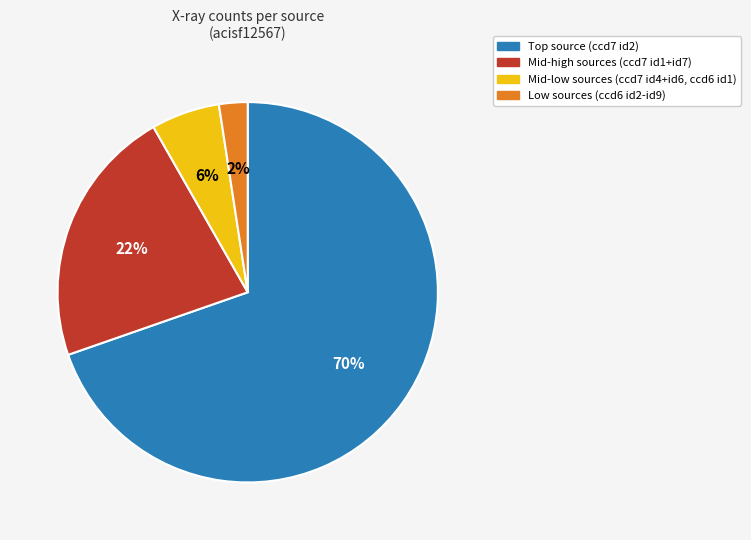

The Mid-high sources (ccd7 id1+id7) slice represents 9% of the pie. True or false?

False